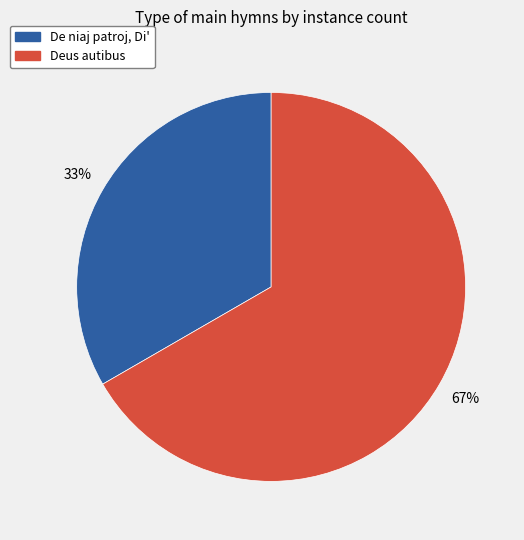

Count the number of slices in the pie.

2